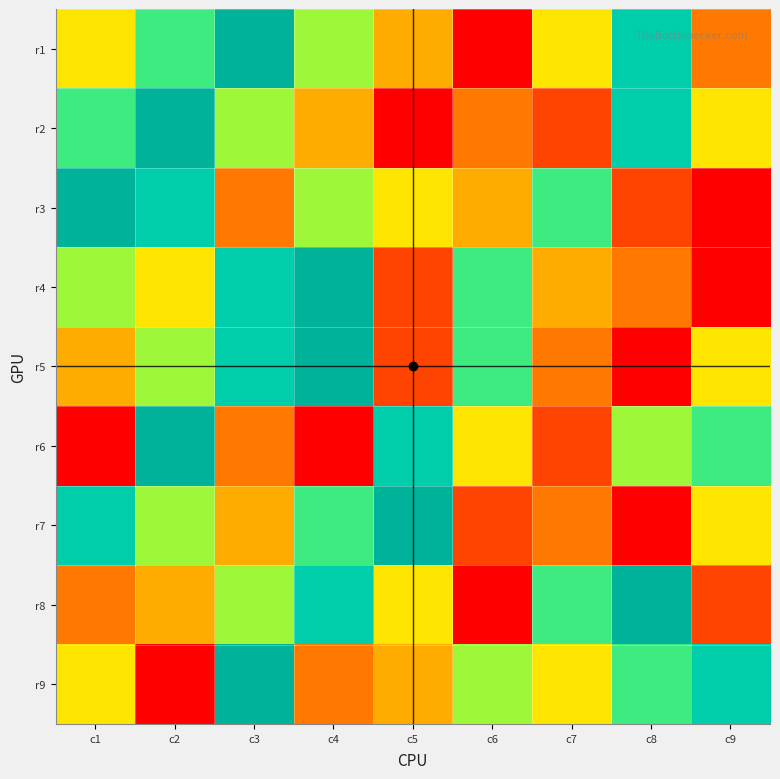

Reading right to left, transcribe all the data shown in this chart.

r1: c9=3	c8=8	c7=5	c6=1	c5=4	c4=6	c3=9	c2=7	c1=5
r2: c9=5	c8=8	c7=2	c6=3	c5=1	c4=4	c3=6	c2=9	c1=7
r3: c9=1	c8=2	c7=7	c6=4	c5=5	c4=6	c3=3	c2=8	c1=9
r4: c9=1	c8=3	c7=4	c6=7	c5=2	c4=9	c3=8	c2=5	c1=6
r5: c9=5	c8=1	c7=3	c6=7	c5=2	c4=9	c3=8	c2=6	c1=4
r6: c9=7	c8=6	c7=2	c6=5	c5=8	c4=1	c3=3	c2=9	c1=1
r7: c9=5	c8=1	c7=3	c6=2	c5=9	c4=7	c3=4	c2=6	c1=8
r8: c9=2	c8=9	c7=7	c6=1	c5=5	c4=8	c3=6	c2=4	c1=3
r9: c9=8	c8=7	c7=5	c6=6	c5=4	c4=3	c3=9	c2=1	c1=5